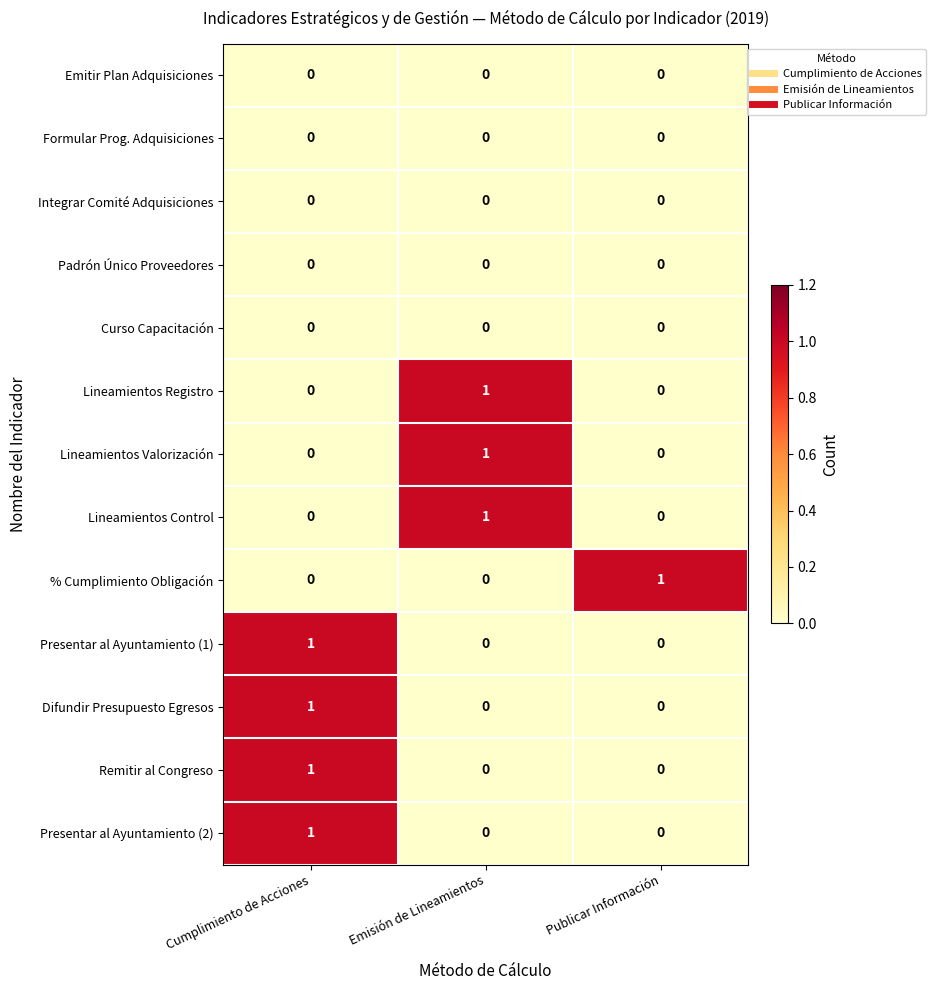

How many distinct data groups are displayed?

13